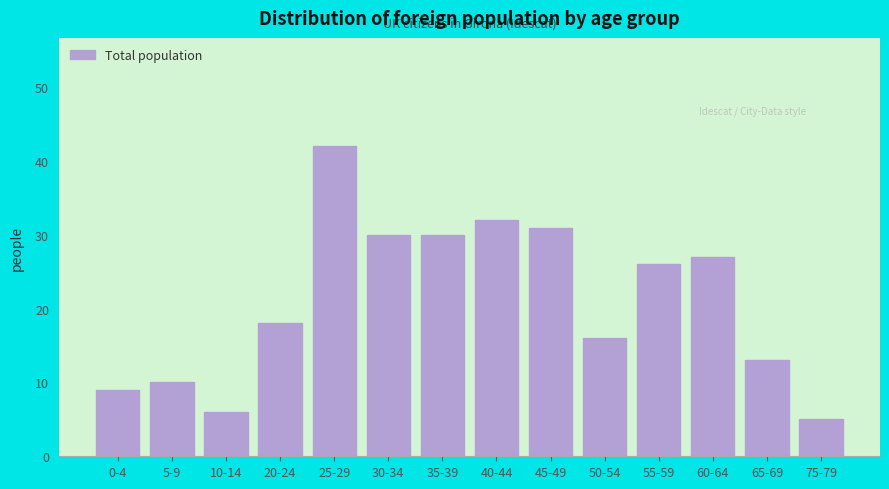

Reading left to right, transcribe all the data shown in this chart.

9	10	6	18	42	30	30	32	31	16	26	27	13	5